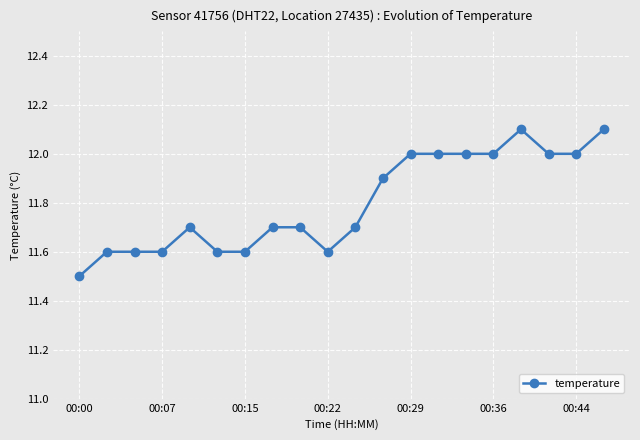

What is the maximum value shown in the chart?

12.1